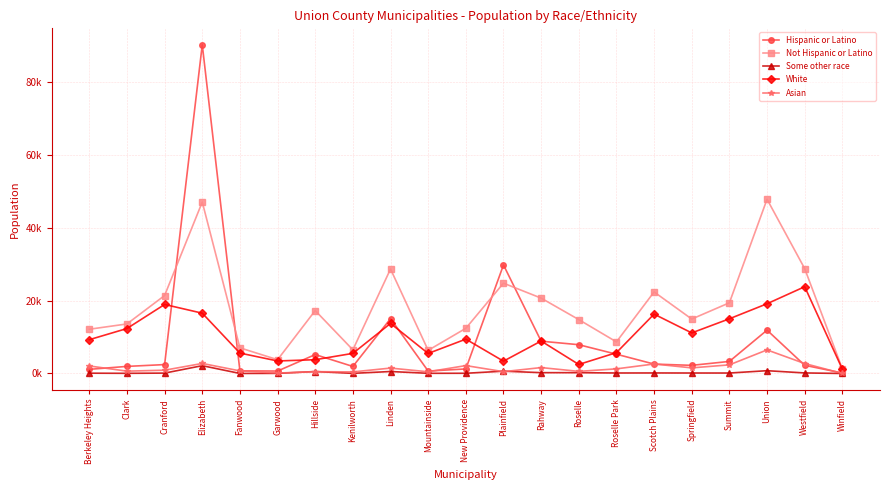

What is the sum of all Not Hispanic or Latino values?

379.8